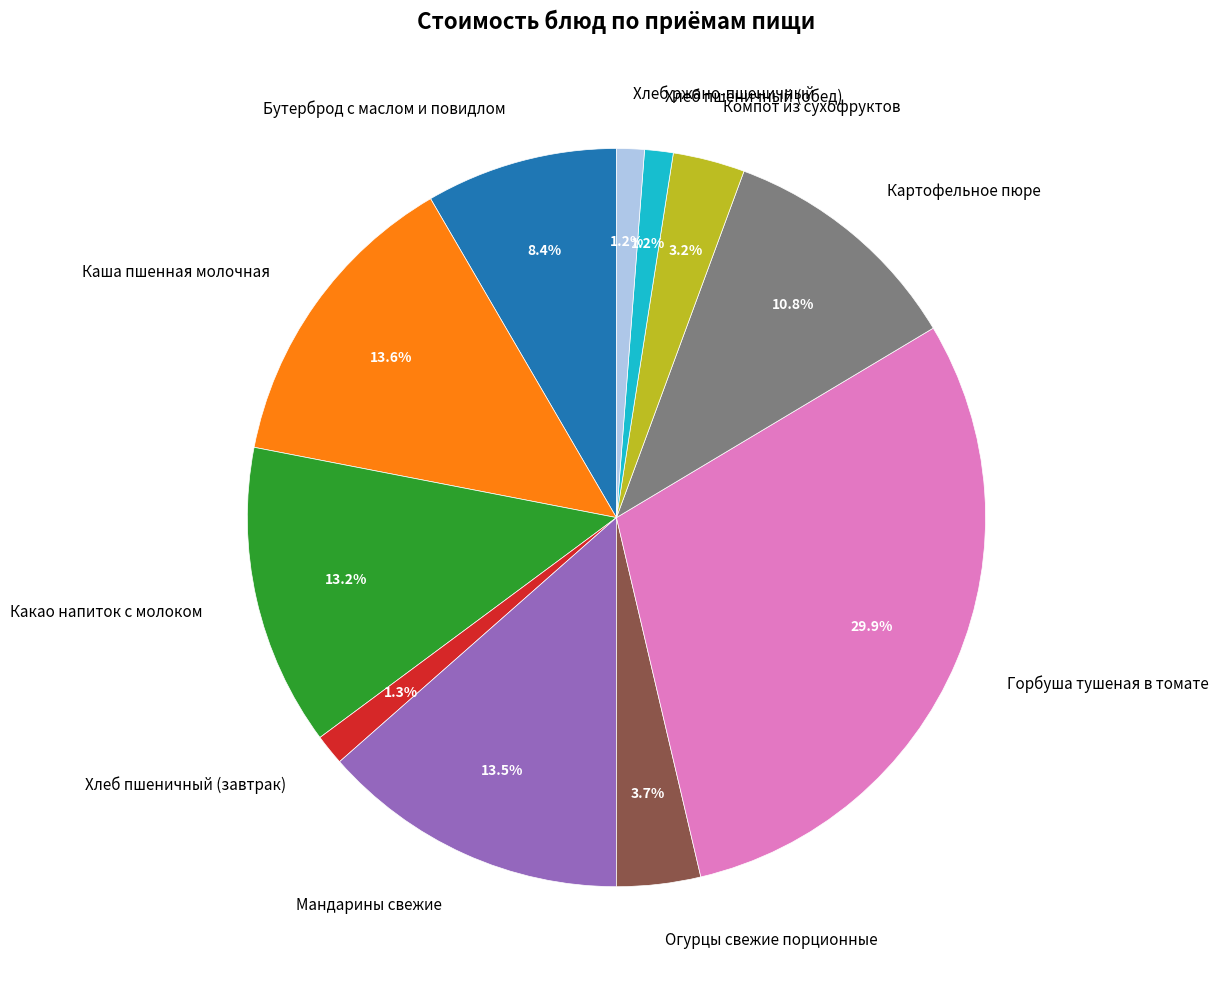

What percentage is NOT represented by Хлеб ржано-пшеничный?

98.8%